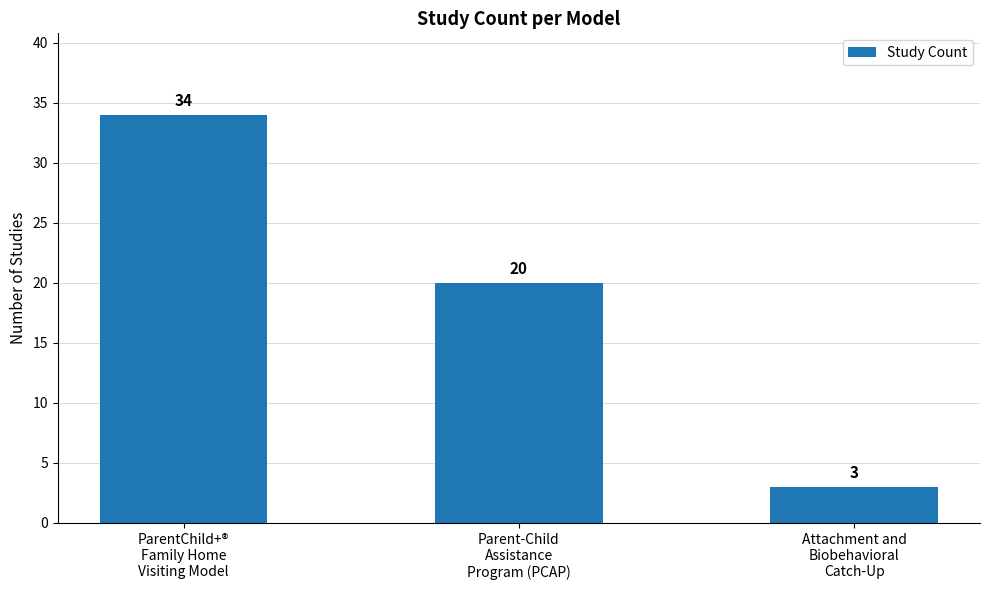

What is the difference between the second highest and minimum values?

17